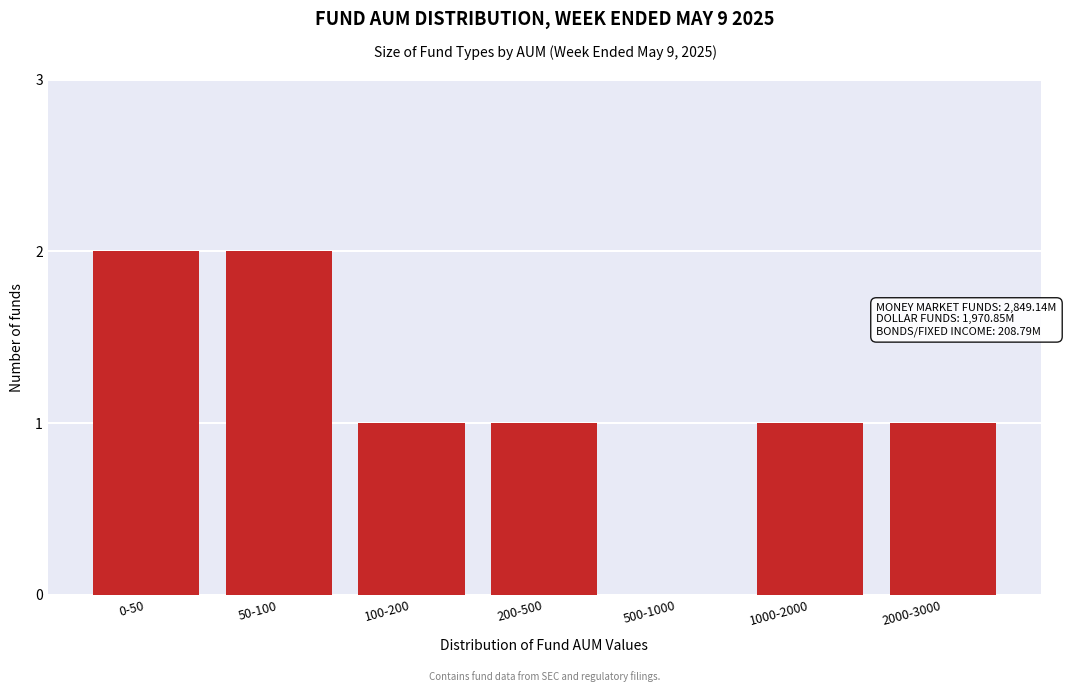

Reading right to left, extract all data points from this chart.

2000-3000=1	1000-2000=1	500-1000=0	200-500=1	100-200=1	50-100=2	0-50=2